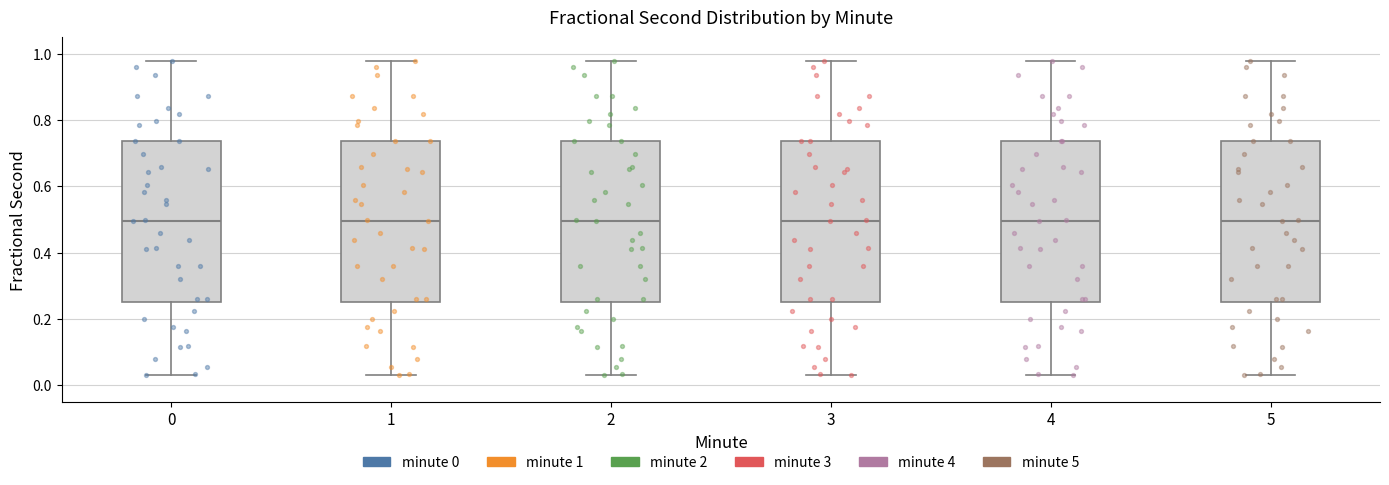

Reading left to right, transcribe this box plot: for each box, give where its median line is, the range the box spans, and where its two whiskers end, as read against the y-axis. The values are not printed on the chart, so give them approximately, as read against the axis.

0: median 0.50, box 0.26 to 0.74, whiskers 0.04 to 0.98
1: median 0.50, box 0.26 to 0.74, whiskers 0.04 to 0.98
2: median 0.50, box 0.26 to 0.74, whiskers 0.04 to 0.98
3: median 0.50, box 0.26 to 0.74, whiskers 0.04 to 0.98
4: median 0.50, box 0.26 to 0.74, whiskers 0.04 to 0.98
5: median 0.50, box 0.26 to 0.74, whiskers 0.04 to 0.98